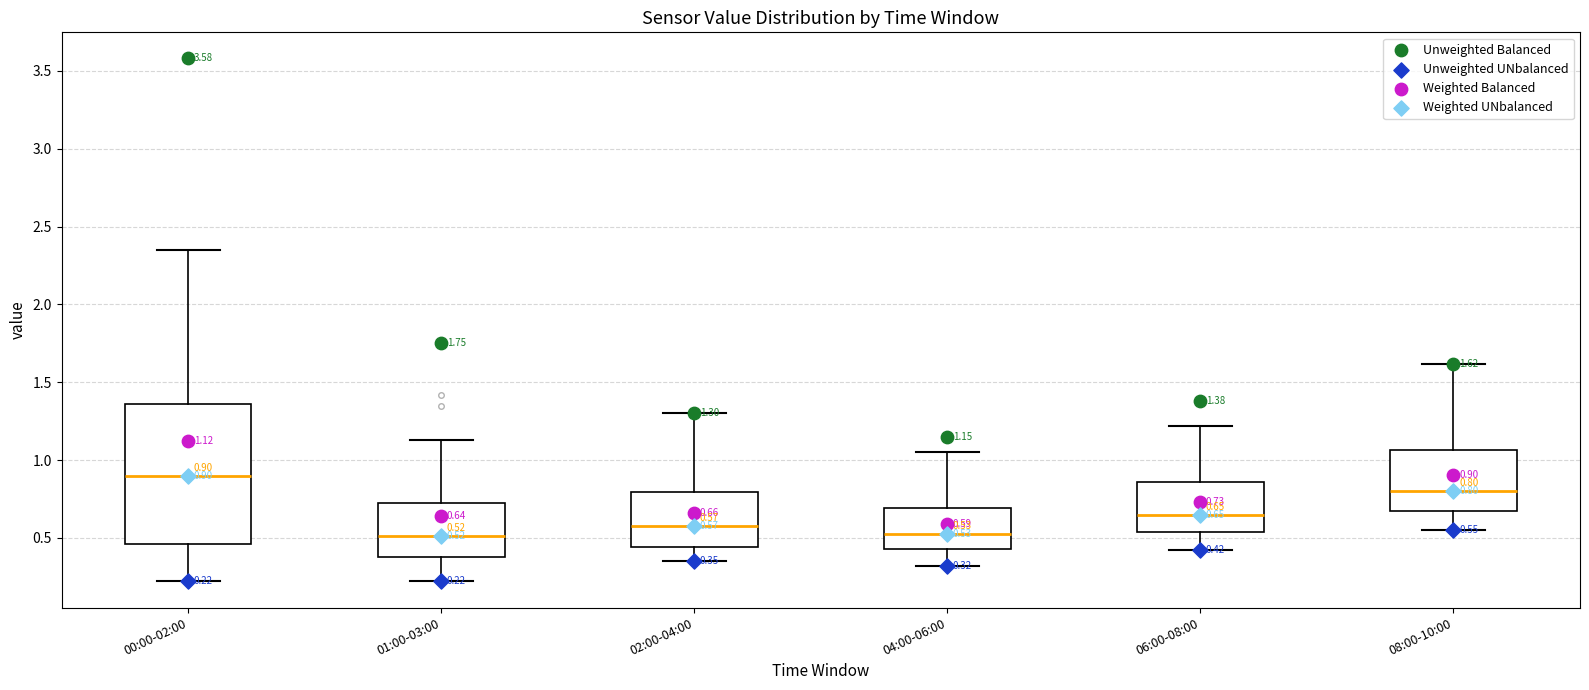

Which box's median line is the highest?

00:00-02:00